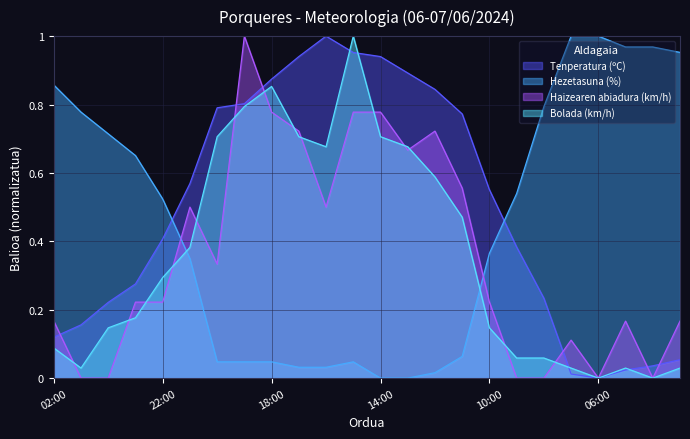

What is the greatest value displayed?

1.0